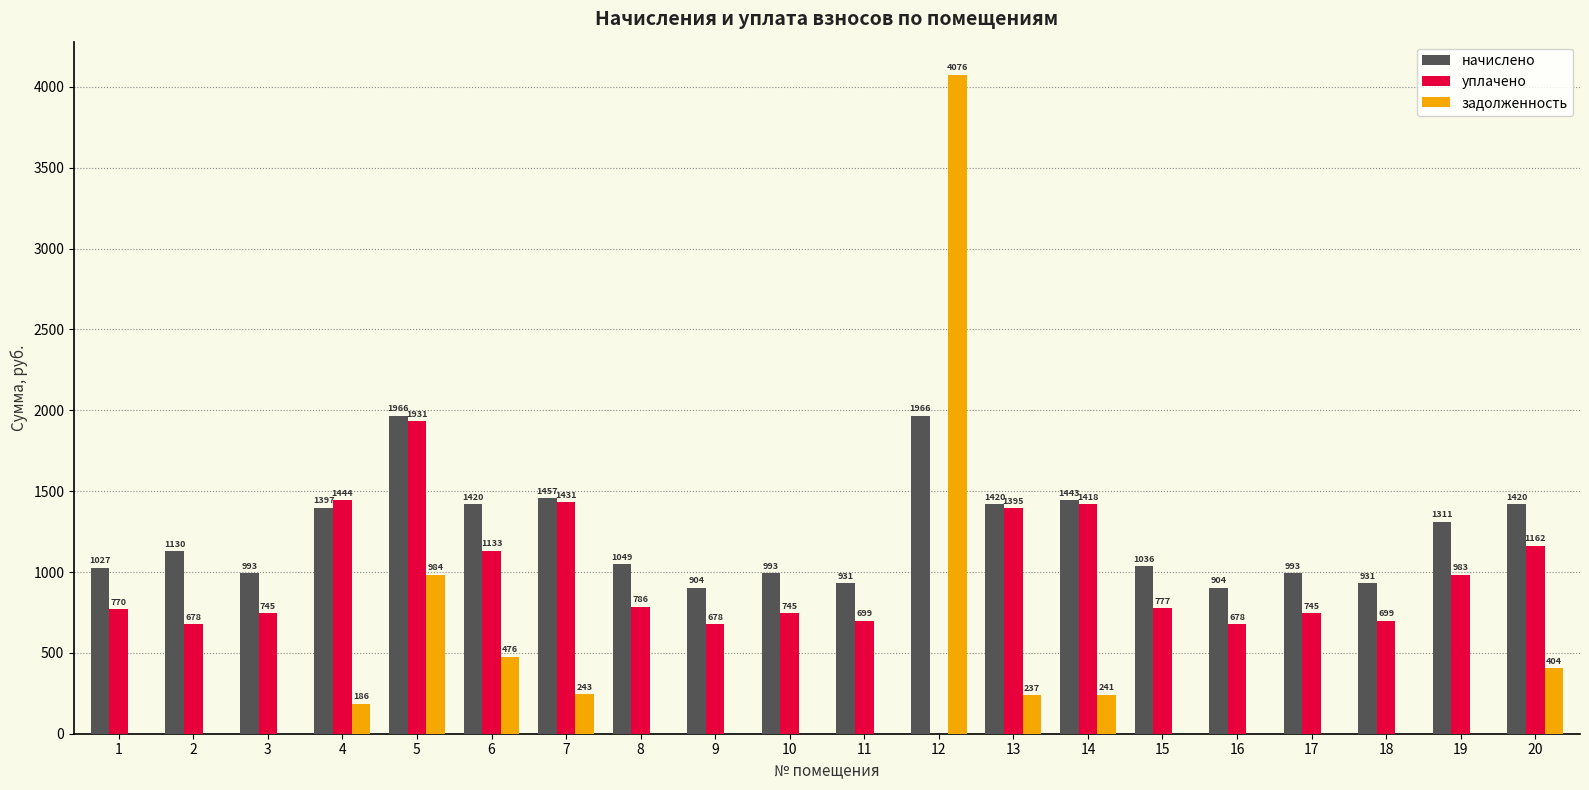

Does the chart contain stacked bars?

No